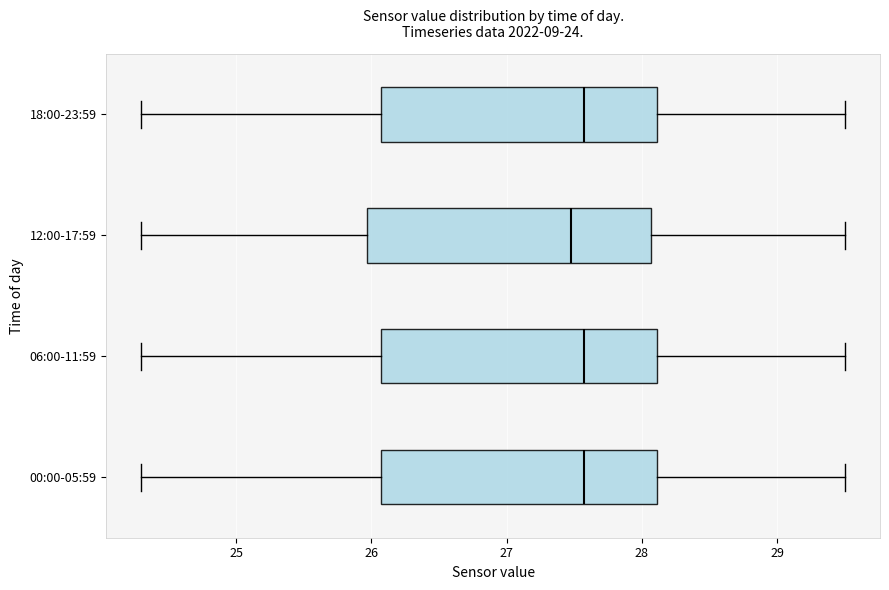

Reading bottom to top, read every box against the x-axis: the position of its median line, the range the box covers, and the ends of its whiskers. The values are not printed on the chart, so give them approximately, as read against the axis.

00:00-05:59: median 27.6, box 26.1 to 28.1, whiskers 24.3 to 29.5
06:00-11:59: median 27.6, box 26.1 to 28.1, whiskers 24.3 to 29.5
12:00-17:59: median 27.5, box 26.0 to 28.1, whiskers 24.3 to 29.5
18:00-23:59: median 27.6, box 26.1 to 28.1, whiskers 24.3 to 29.5